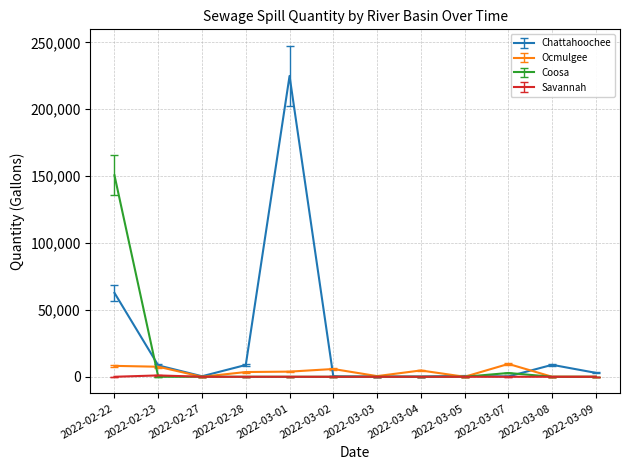

Which series has the largest range (max minus min)?

Chattahoochee